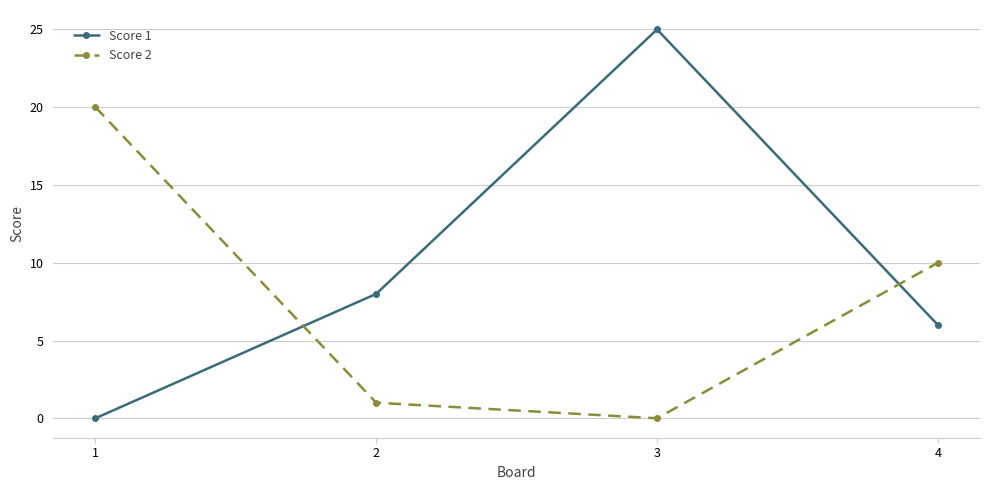

Where is Score 2 nearest to the value 10?

4